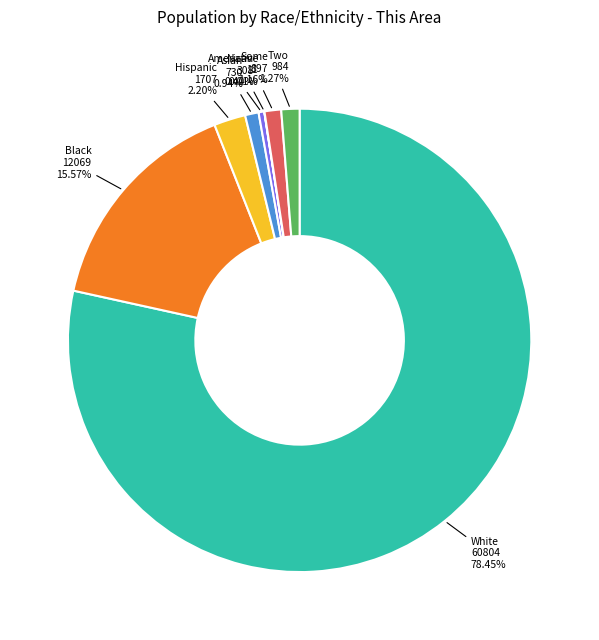

Is there any slice that represents more than half of the pie?

Yes